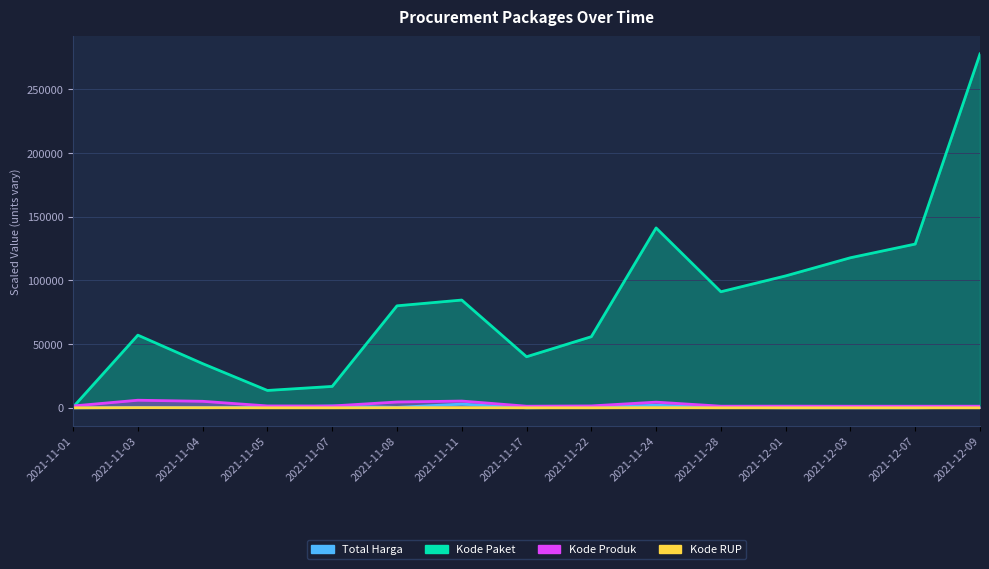

What is the label of the 1st point from the right?

2021-12-09